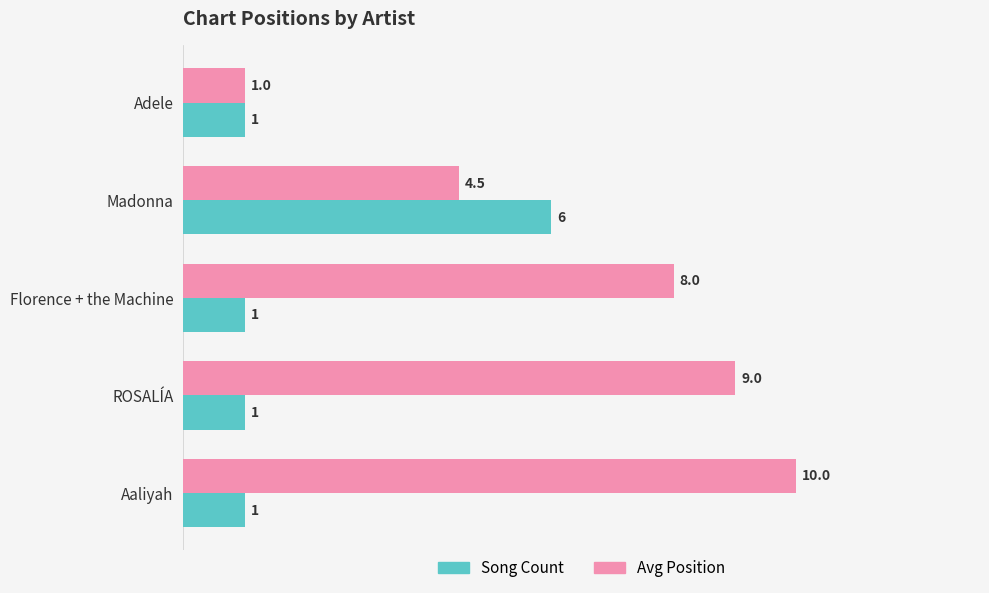

At which category is the sum across all series the highest?

Aaliyah